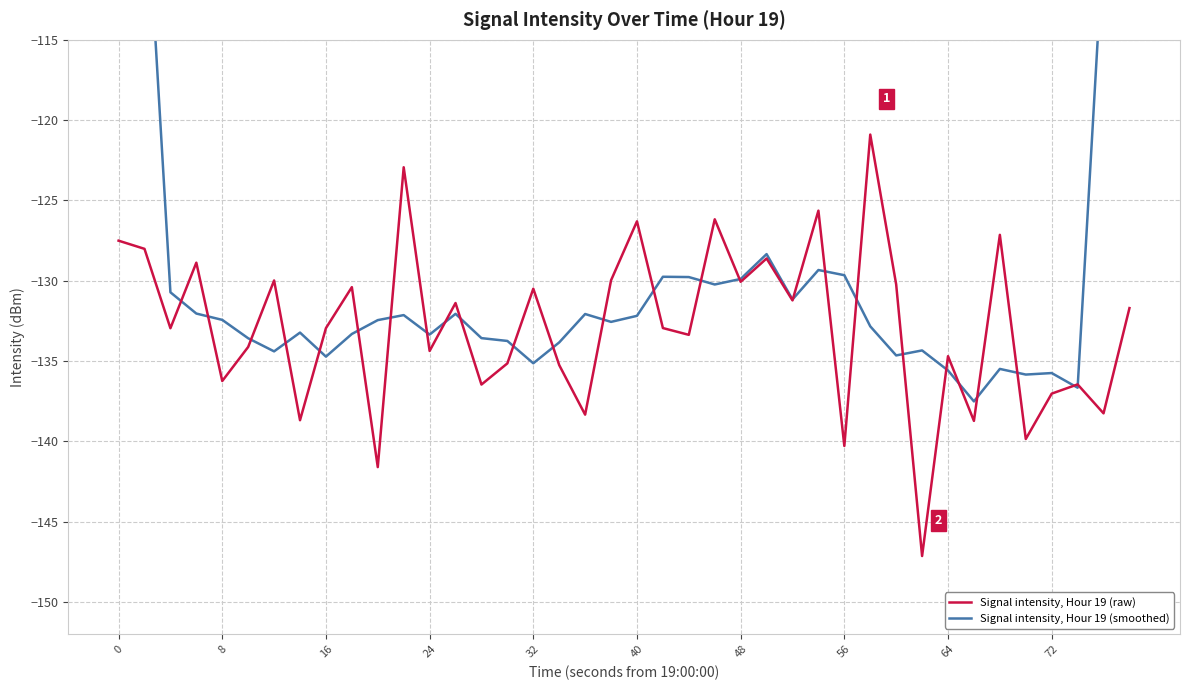

The Signal intensity, Hour 19 (raw) series shows -130.1 at 48. True or false?

True